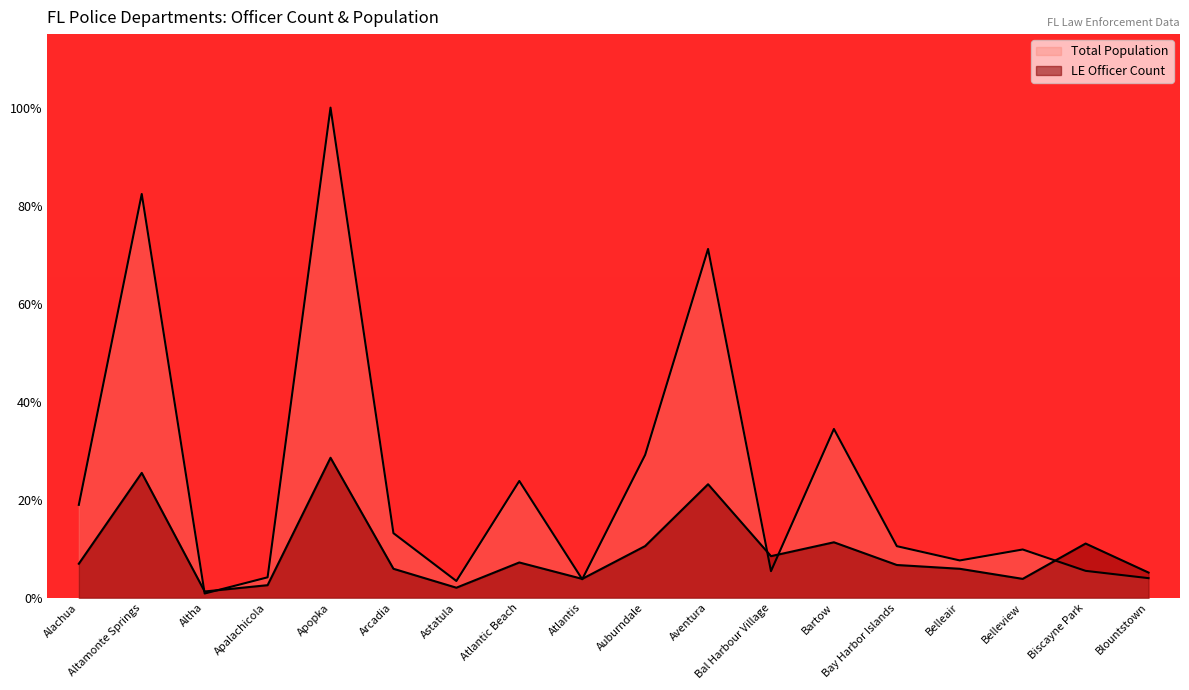

Between which two adjacent categories do LE Officer Count and Total Population first intersect?

Altamonte Springs and Altha